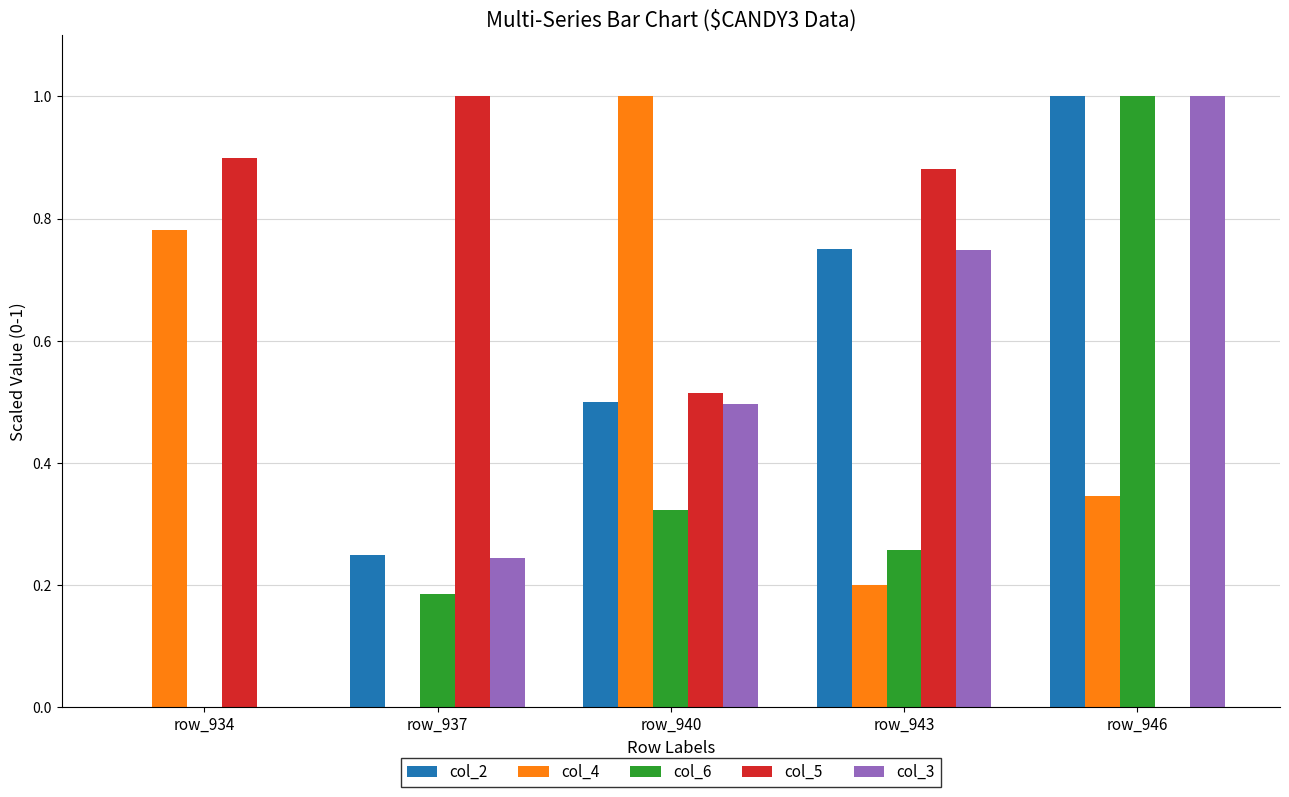

How many categories are shown in the chart?

5